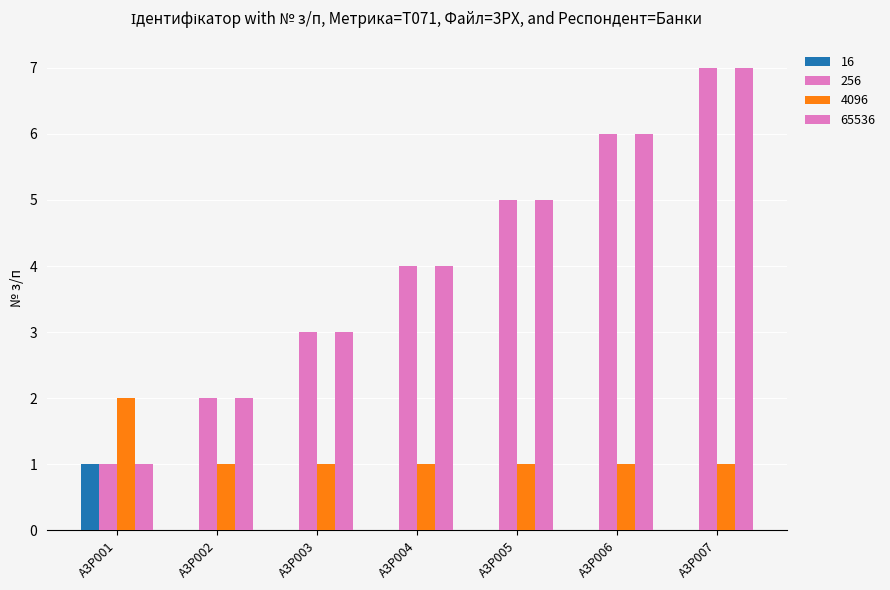

What is the greatest value displayed?

7